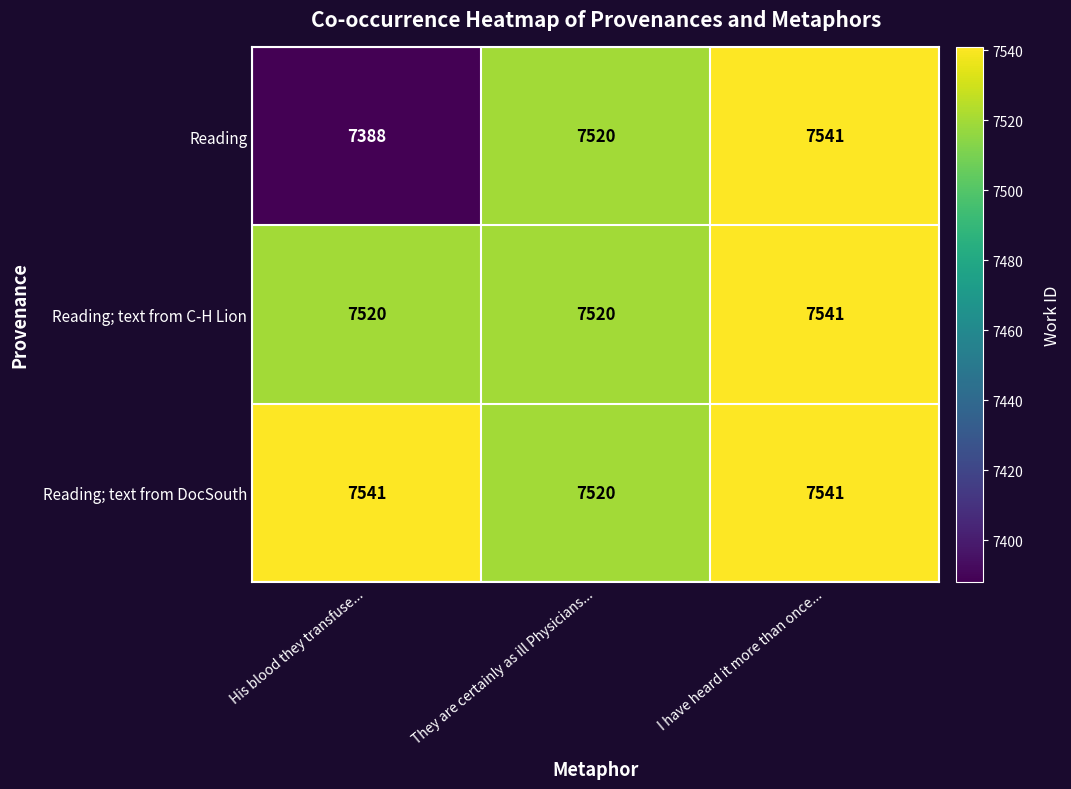

The value of Reading; text from C-H Lion at I have heard it more than once... is 7541. True or false?

True